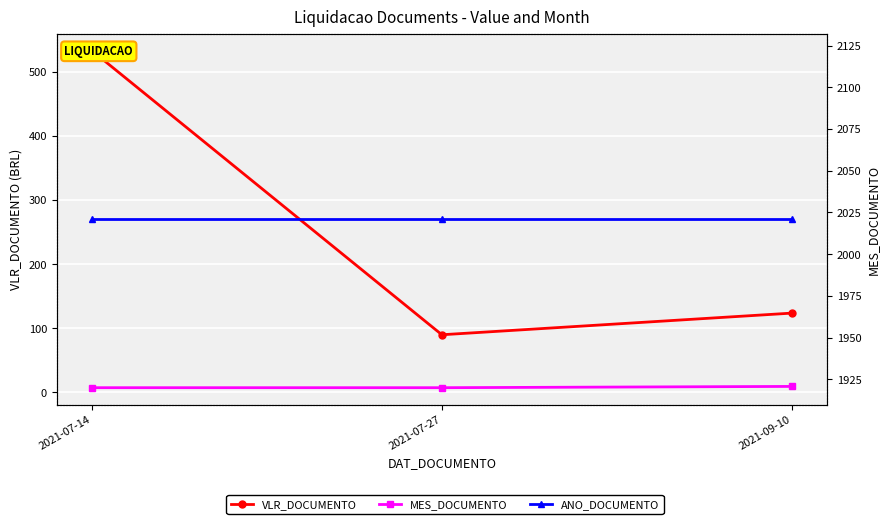

Does the chart display data point markers on the line(s)?

Yes